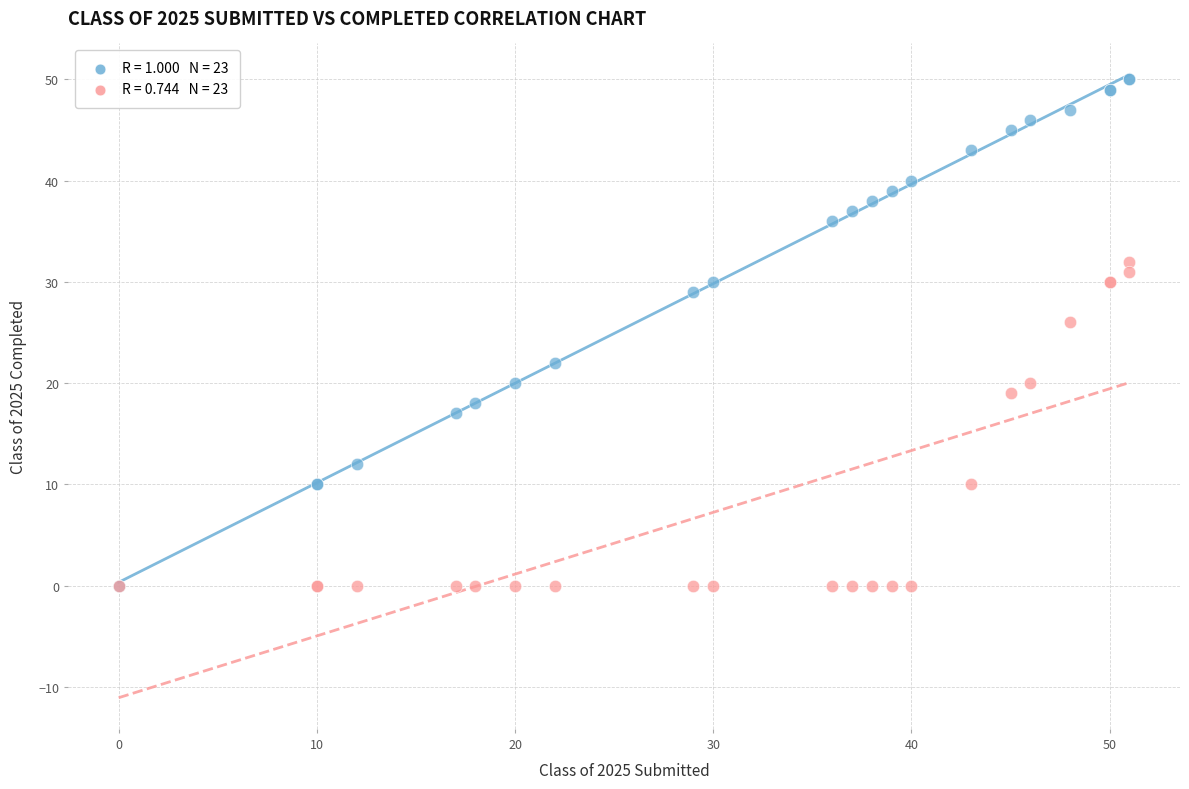

Across all series, what Y value is closest to 25?

26